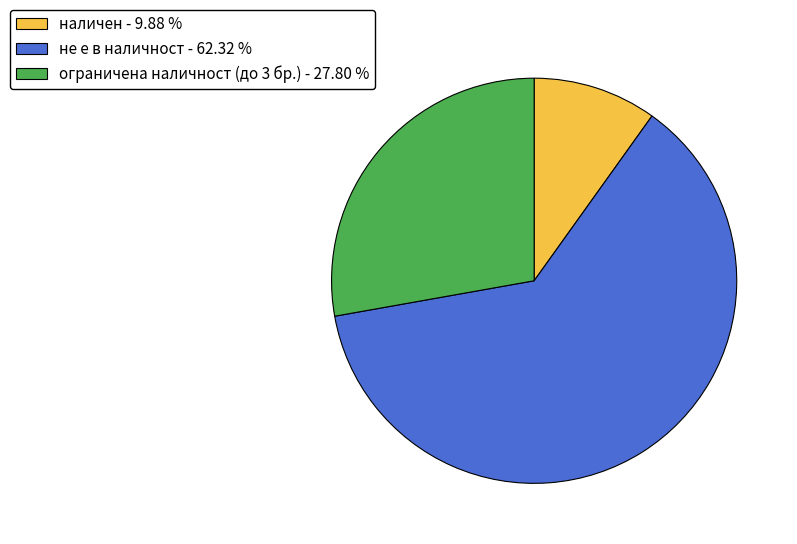

Which slice is the smallest?

наличен